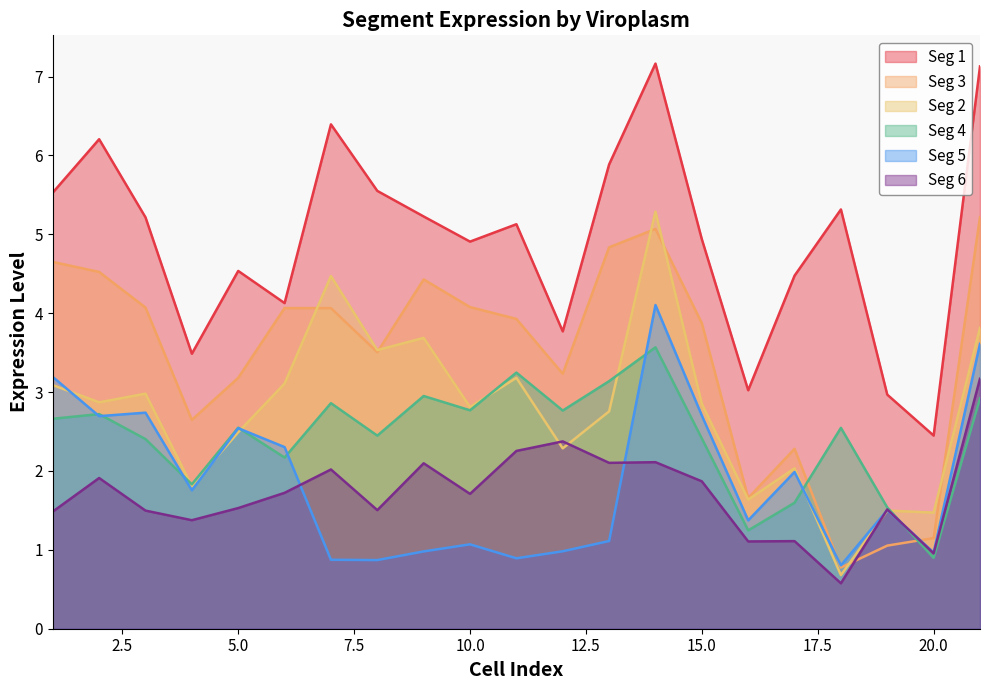

Between 11 and 16, which series saw the biggest shift?

Seg 3